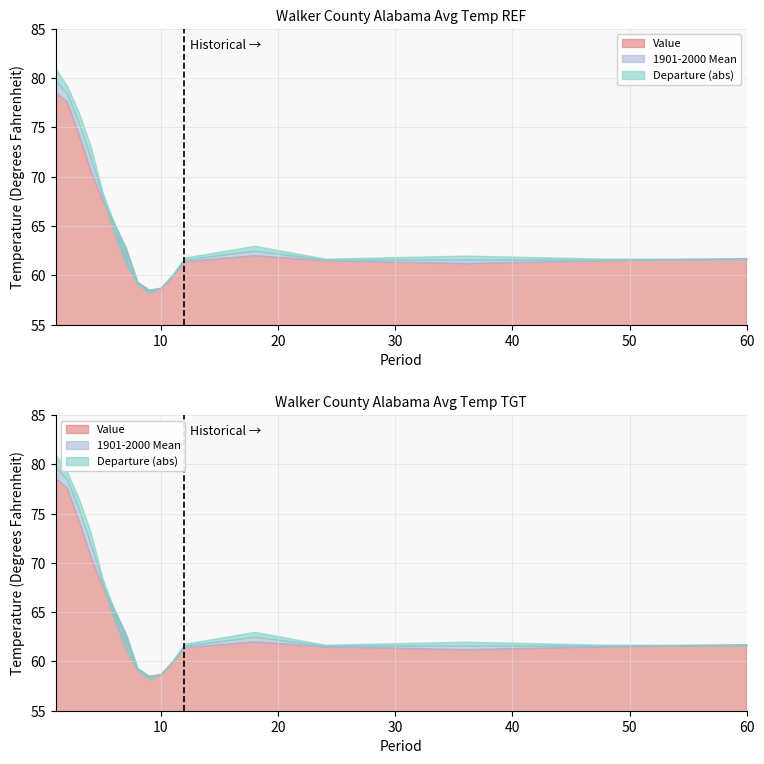

What is the value of the 1901-2000 Mean point at the 6th from the left?

64.3